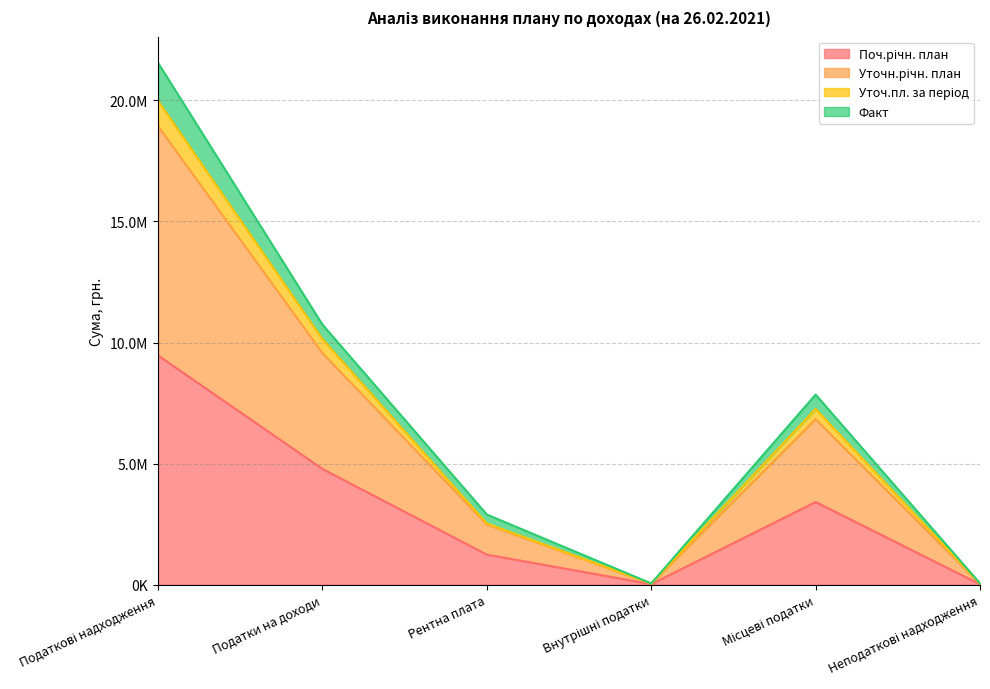

Is the value of Уточн.річн. план at Рентна плата greater than the value of Поч.річн. план at Податкові надходження?

No